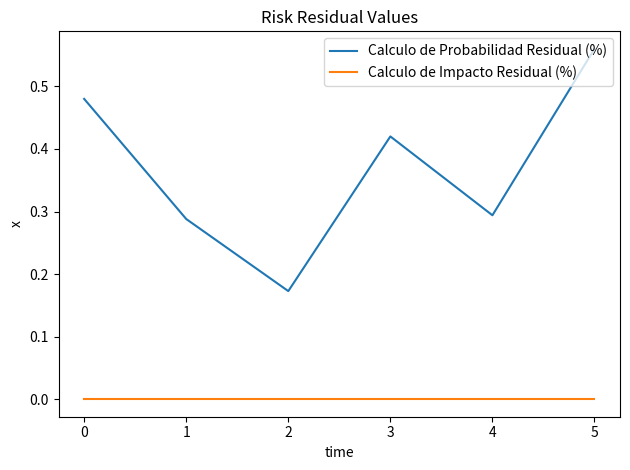

Rank the series by their maximum value, from lowest to highest.

Calculo de Impacto Residual (%), Calculo de Probabilidad Residual (%)